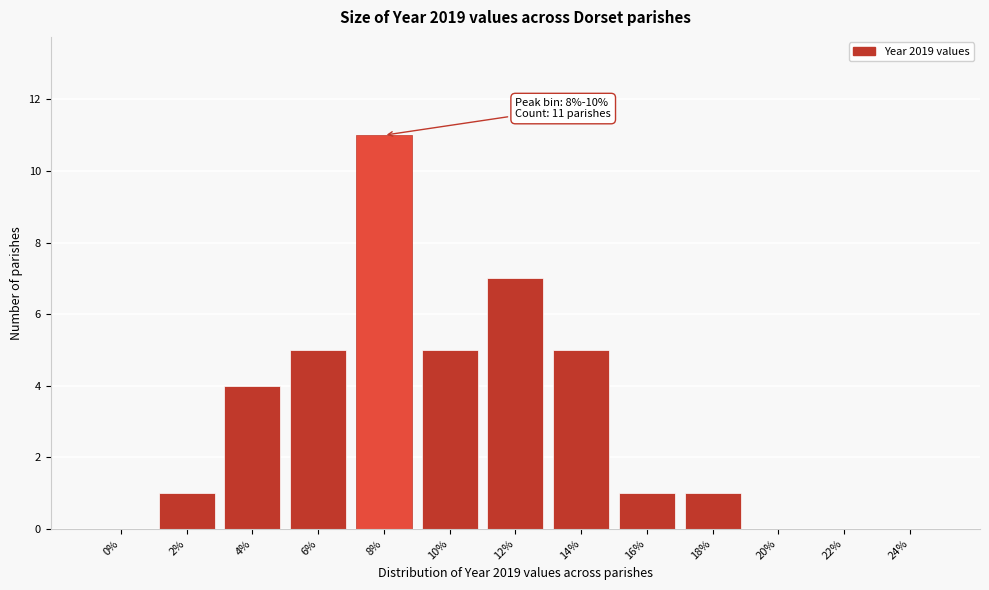

Reading left to right, transcribe all the data shown in this chart.

0%=0	2%=1	4%=4	6%=5	8%=11	10%=5	12%=7	14%=5	16%=1	18%=1	20%=0	22%=0	24%=0